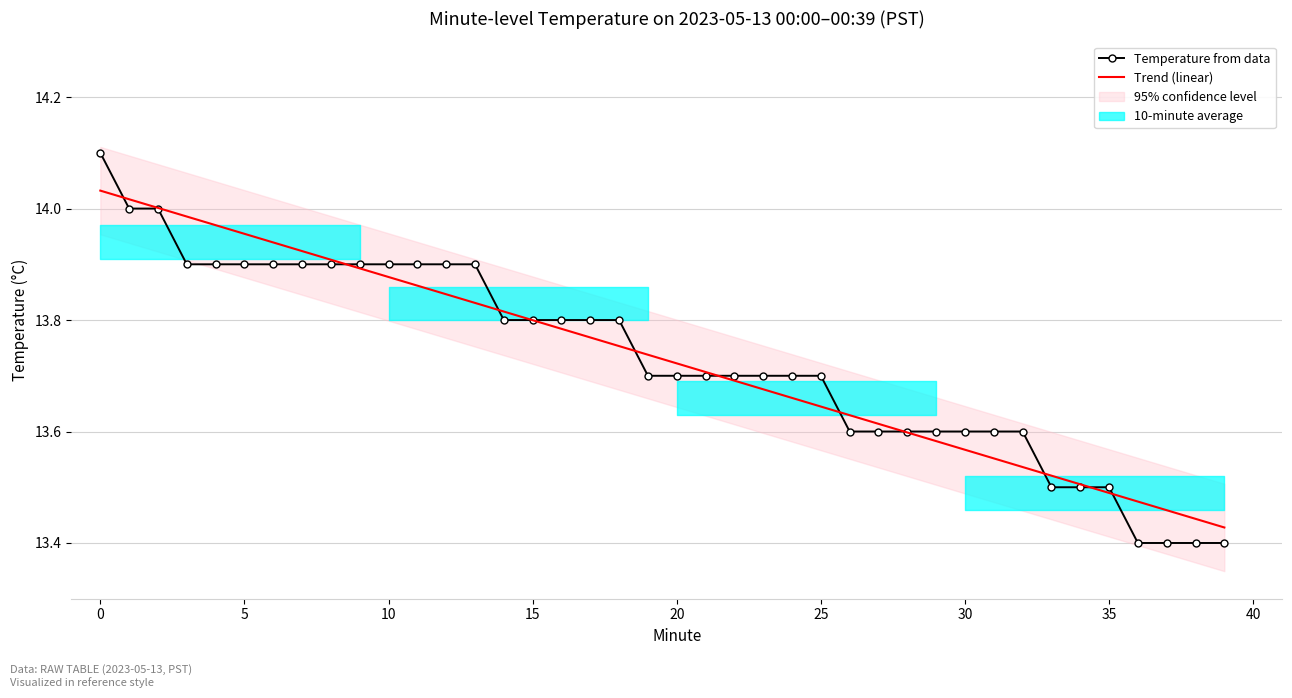

What is the difference between the highest and lowest values at 15?

0.1